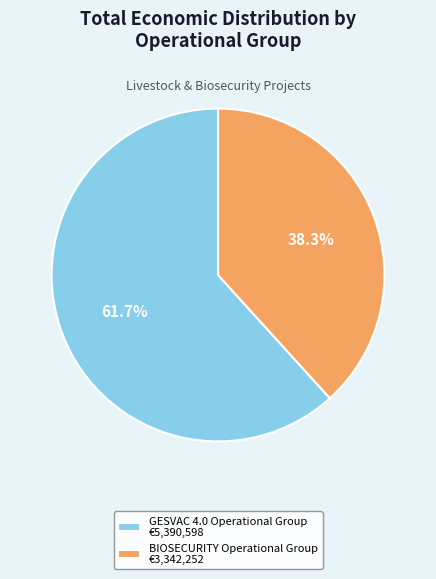

Is the sum of BIOSECURITY Operational Group and GESVAC 4.0 Operational Group greater than half?

Yes